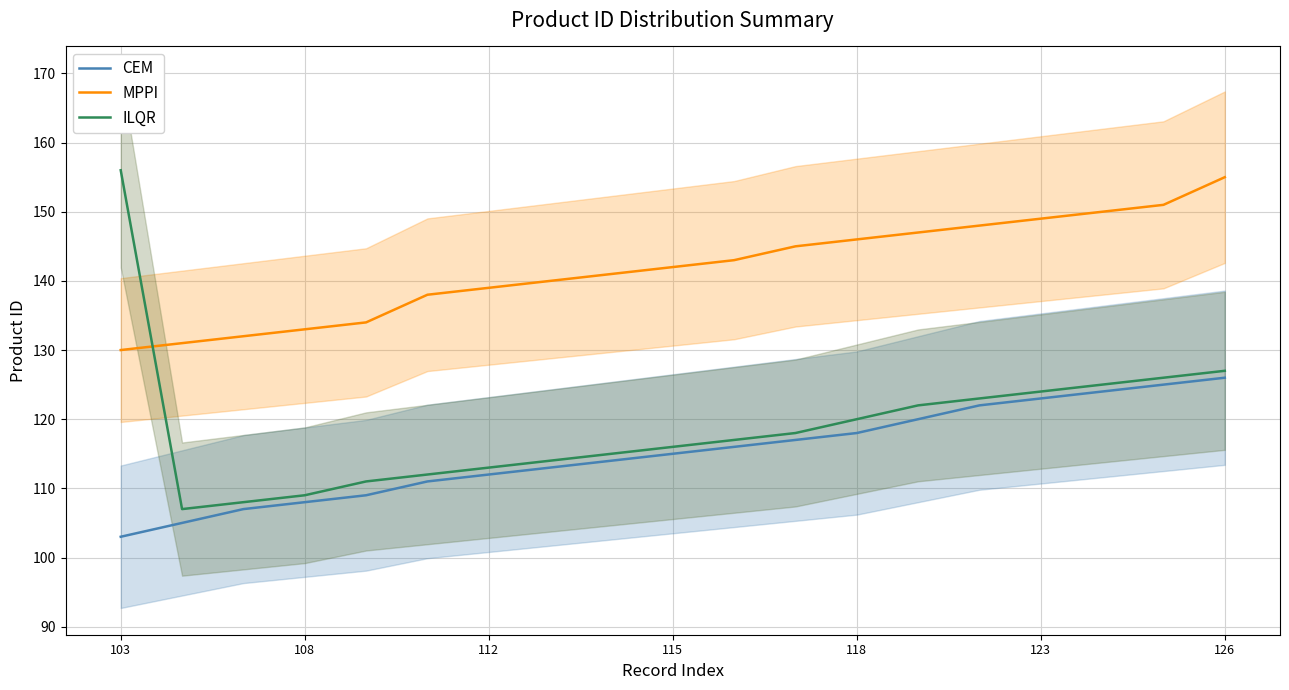

The value of CEM at 118 is 118. True or false?

True